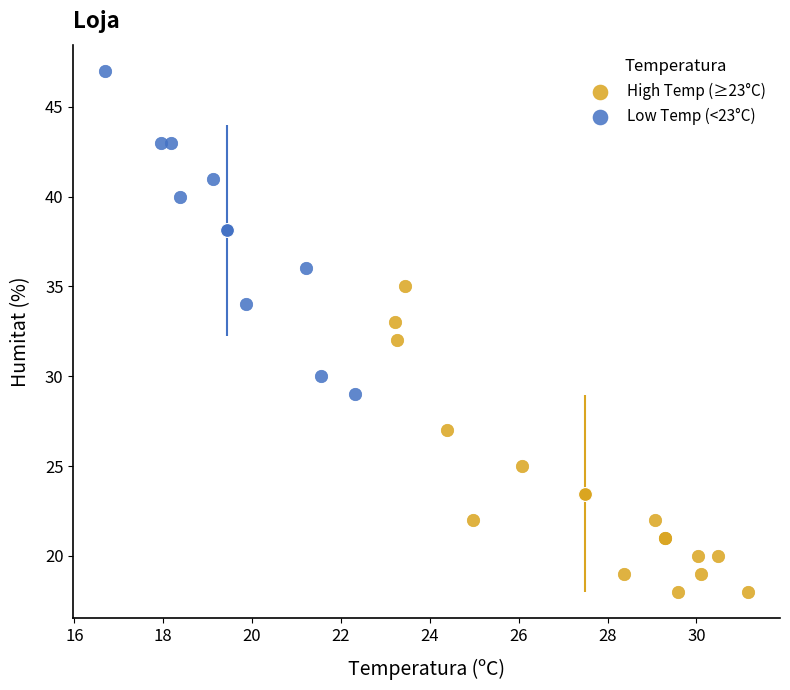

Which series contains the highest Y value?

Low Temp (<23°C)